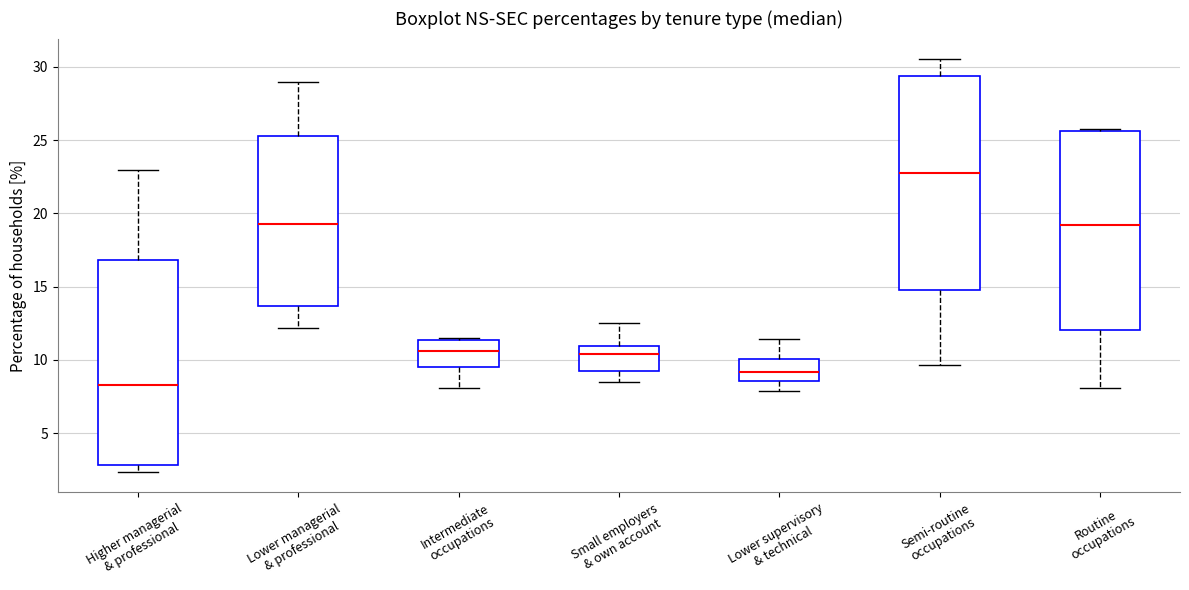

Which box's median line is the highest?

Semi-routine occupations